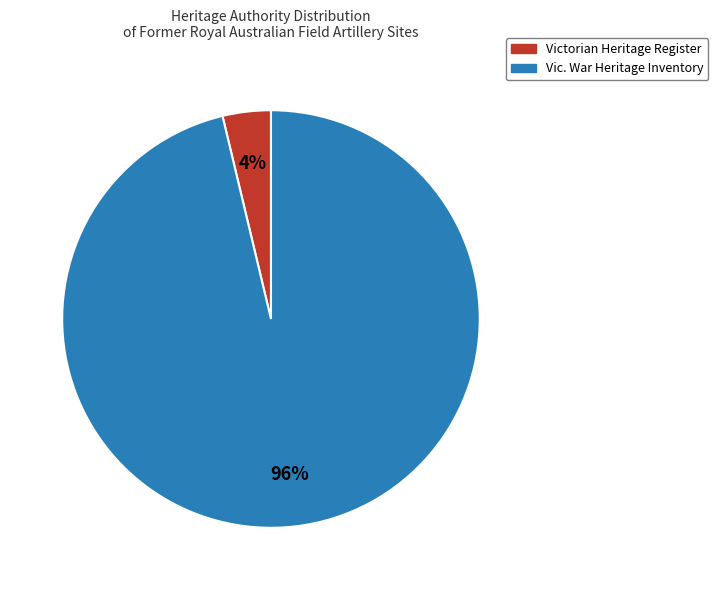

To the nearest percent, what is the average slice percentage?

50%